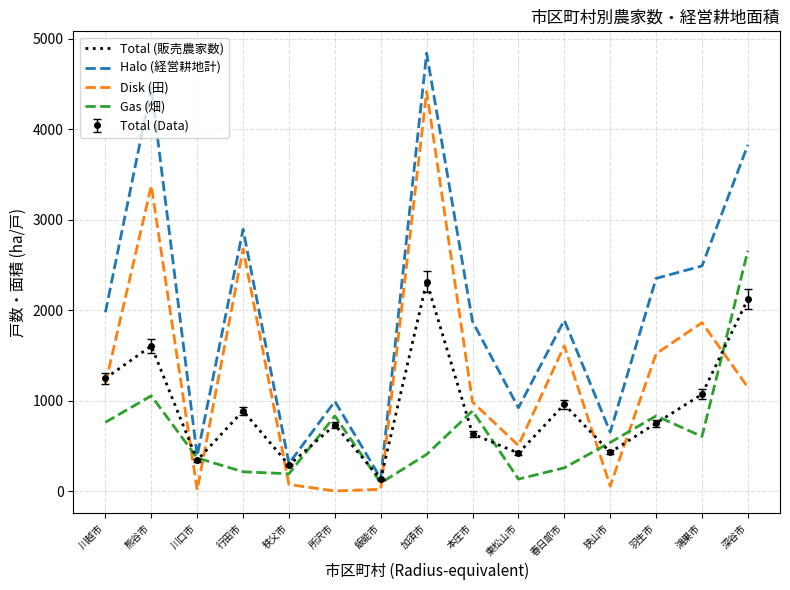

Between 川越市 and 東松山市, which series saw the biggest shift?

Halo (経営耕地計)